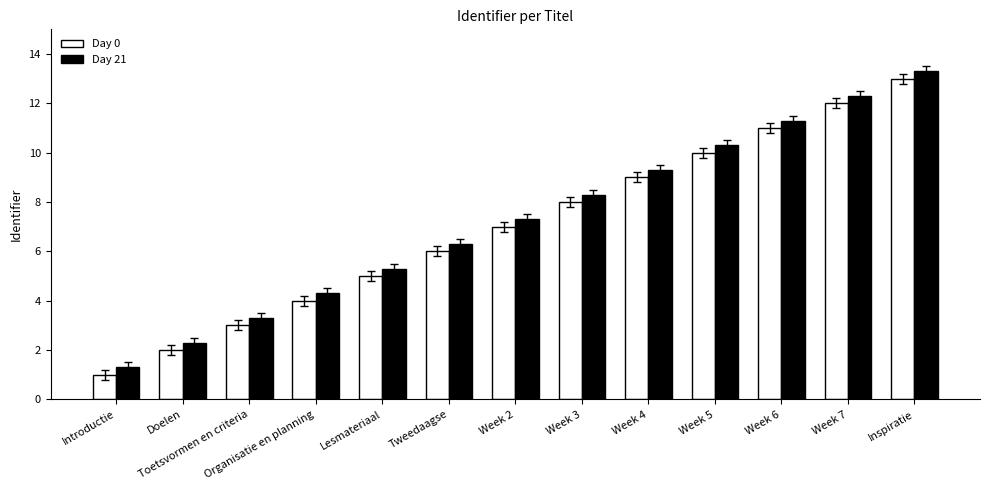

Rank the series by their maximum value, from highest to lowest.

Day 21, Day 0